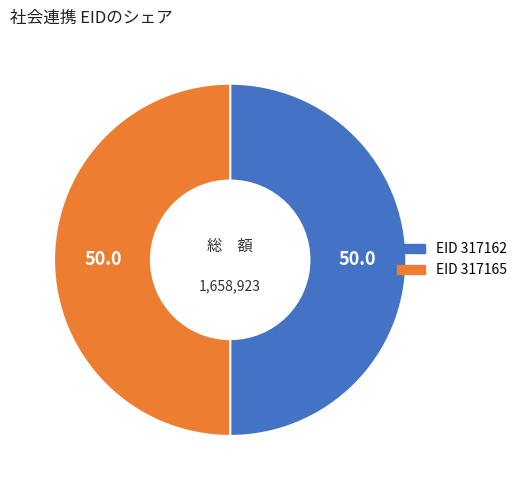

Count the number of slices in the pie.

2